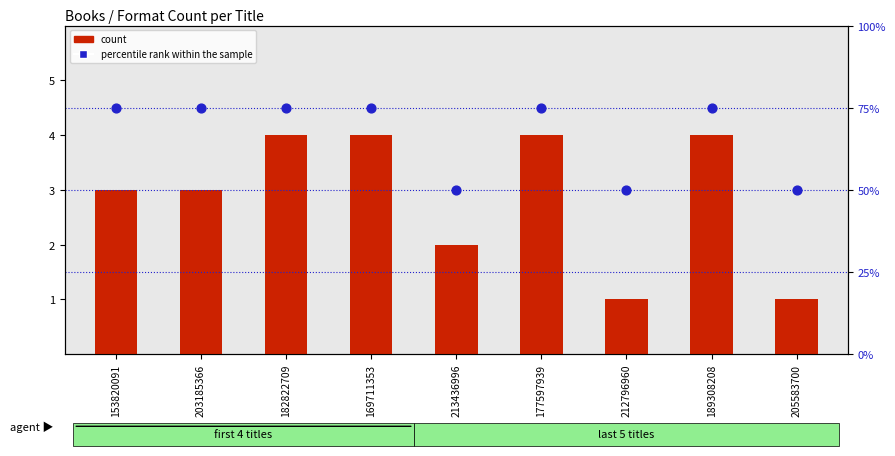

Which series has the largest total across all categories?

percentile rank within the sample